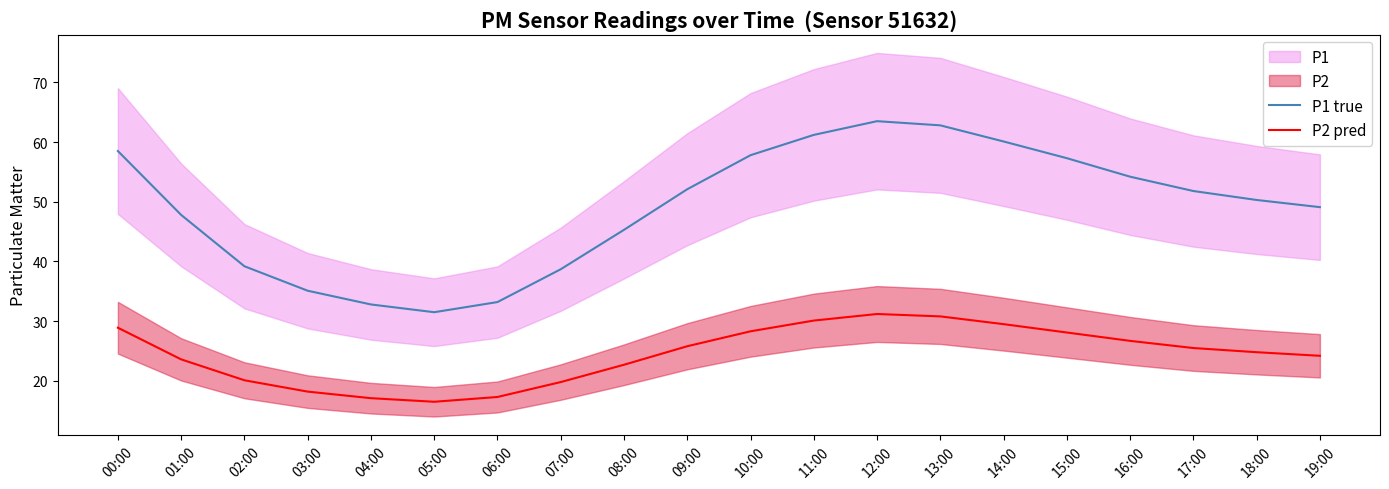

What is the difference between the P1 true values at 07:00 and 15:00?

18.6